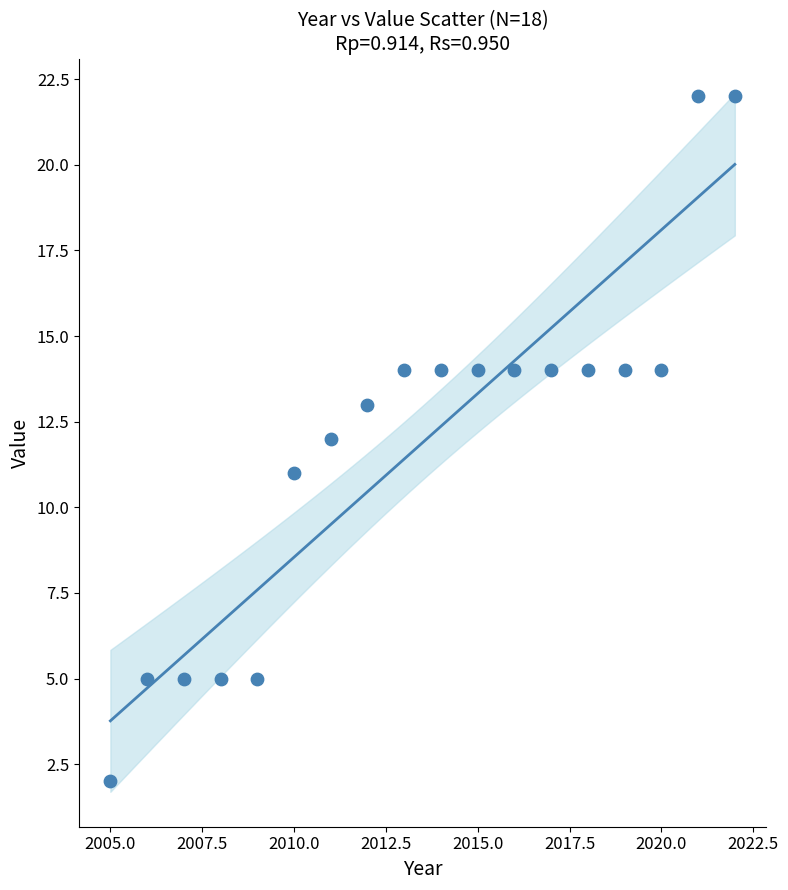

What is the range of Y values (max minus min)?

20